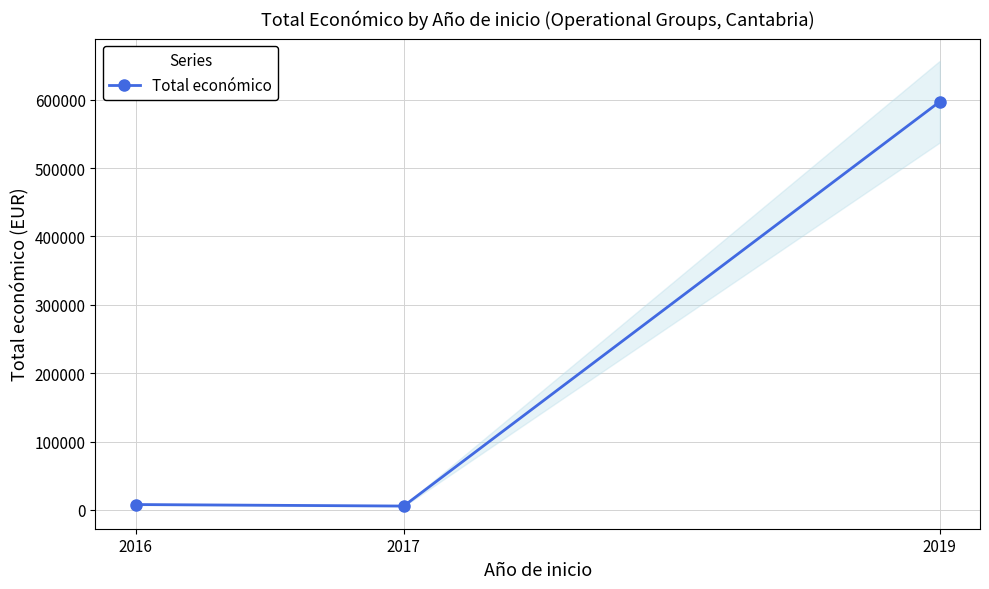

What is the sum of the values at 2016 and 2019?

605151